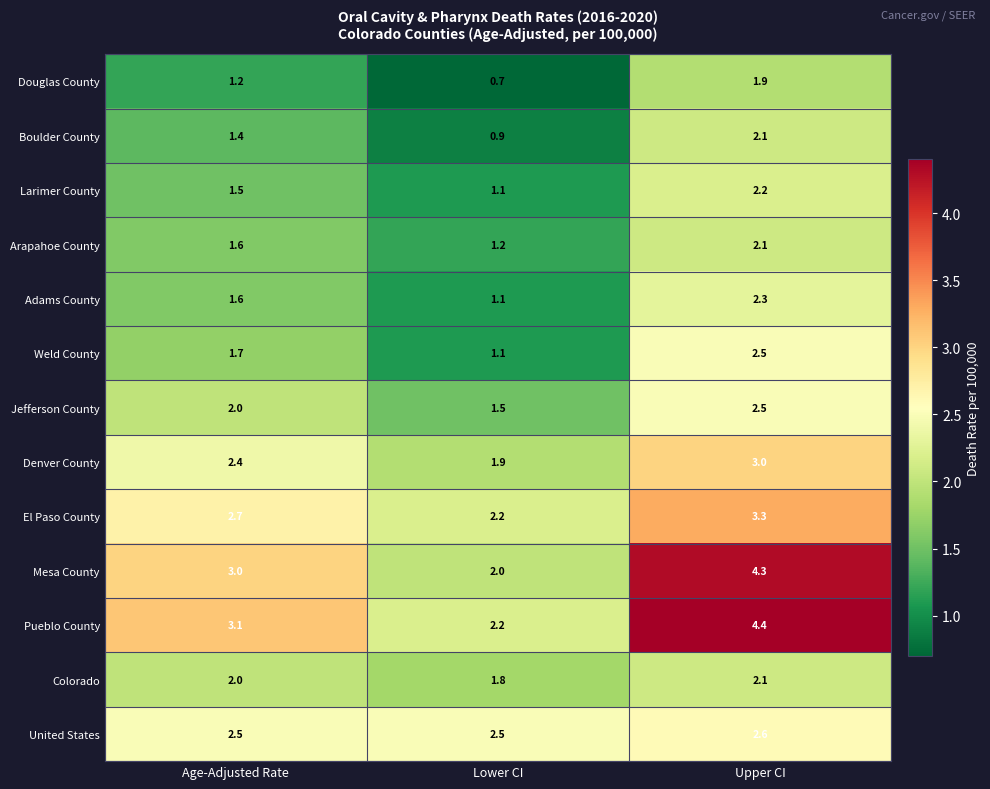

The value of Larimer County at Lower CI is 1.1. True or false?

True